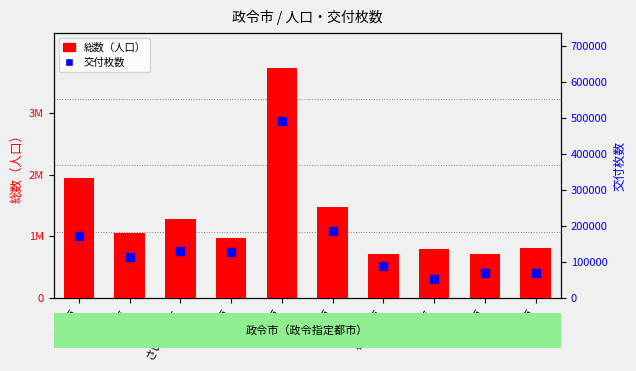

Which series has the largest total across all categories?

総数（人口）